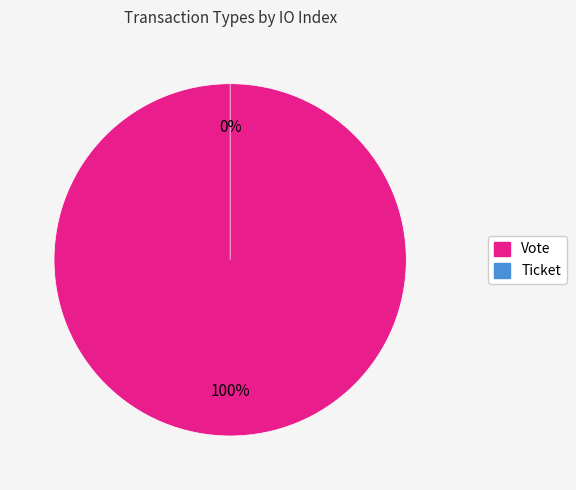

Which category has the smallest portion of the pie?

Ticket